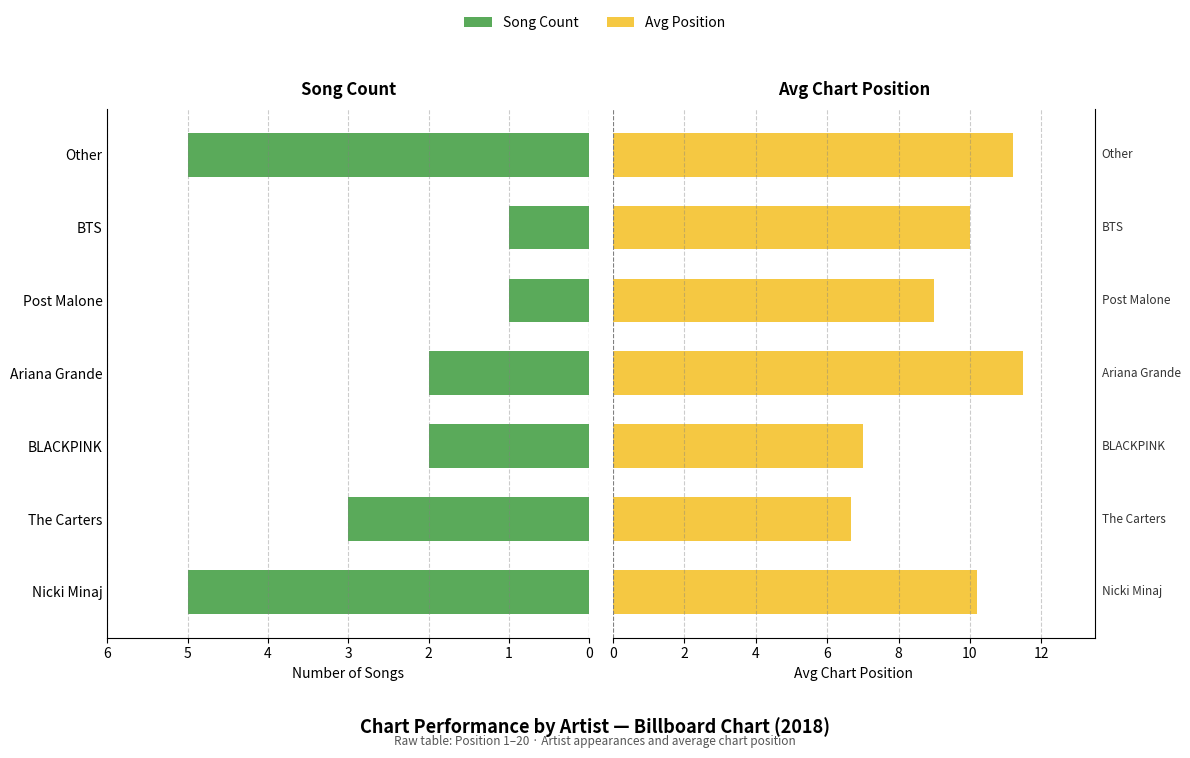

What is the difference between the highest and lowest values at Post Malone?

8.0